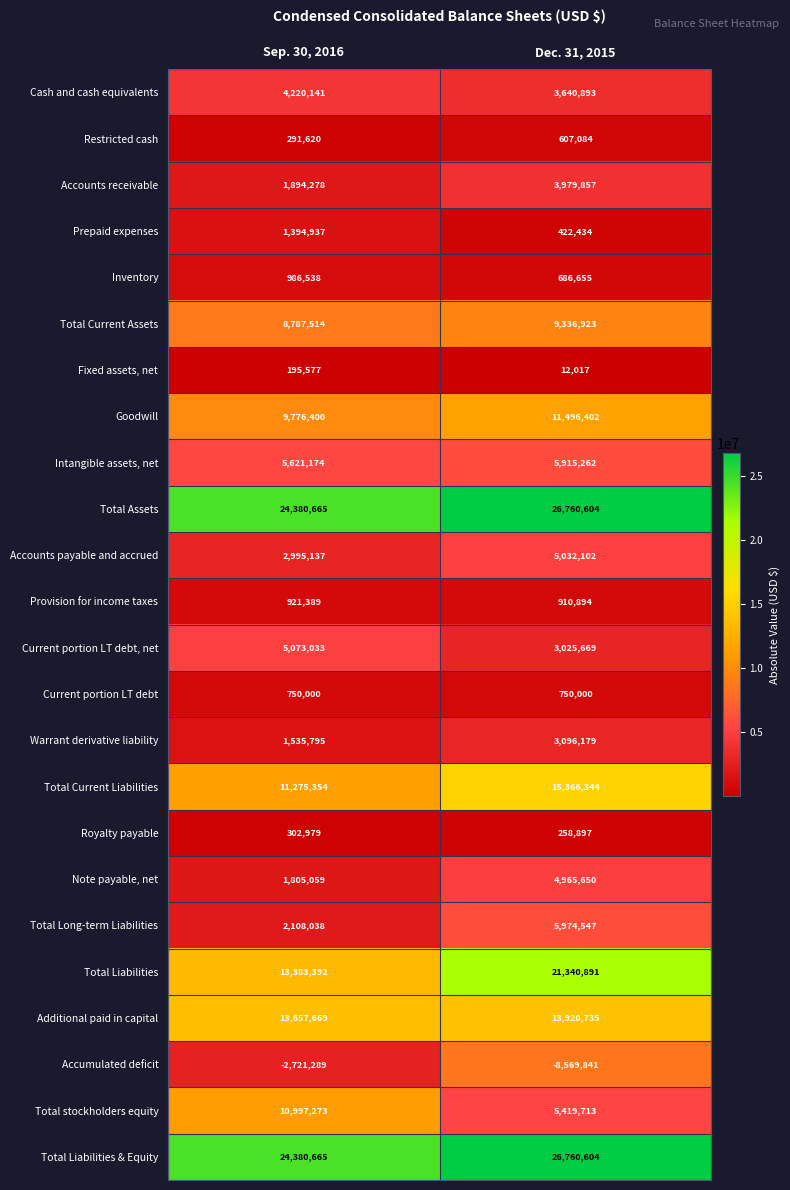

Read the Accounts receivable value at Dec. 31, 2015, to the nearest 50.

3979850